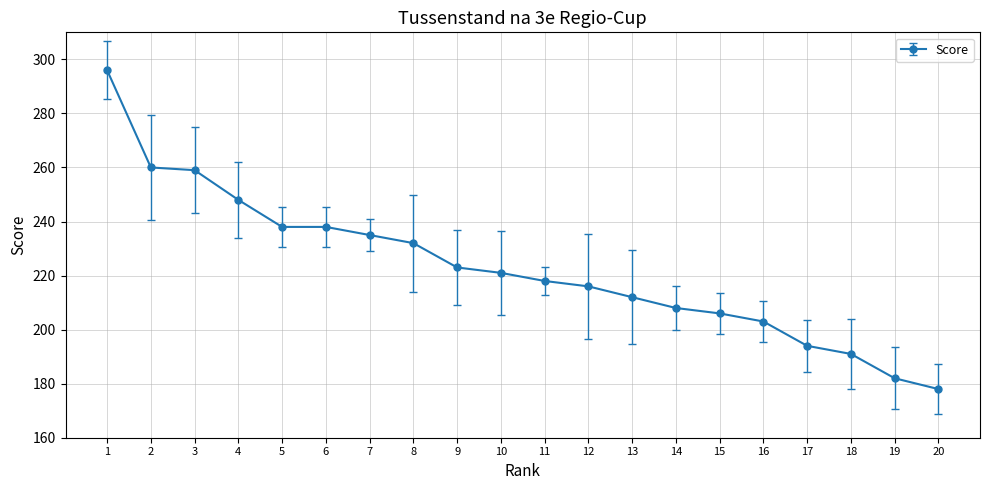

What value does the data have at 20, to the nearest 50?

200